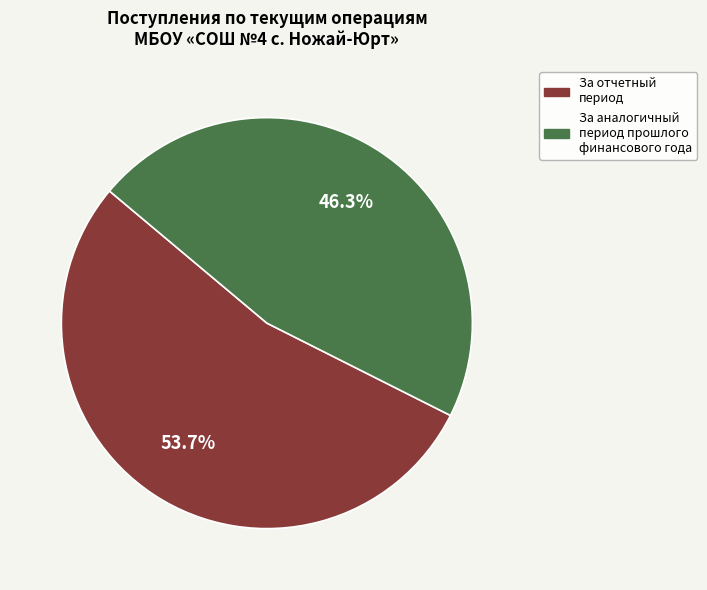

To the nearest percent, what is the difference between the За аналогичный период прошлого and За отчетный период slice percentages?

7%